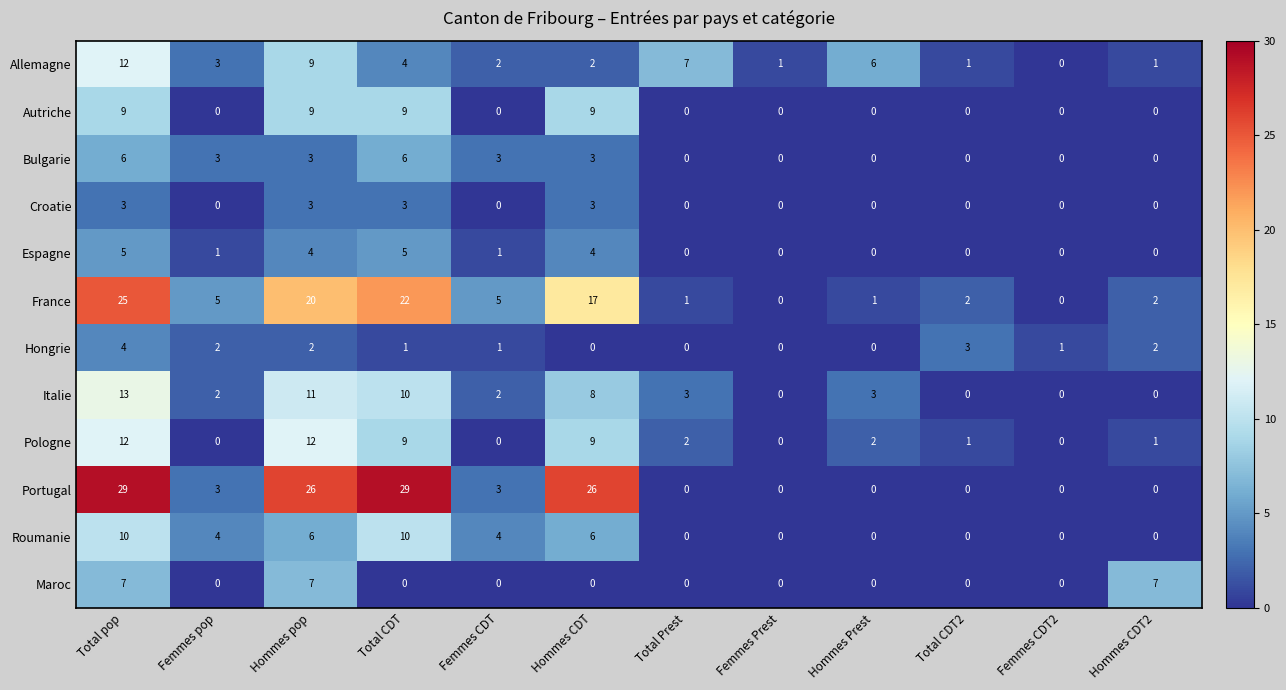

What is the difference between the second highest and second lowest values in the Autriche series?

9